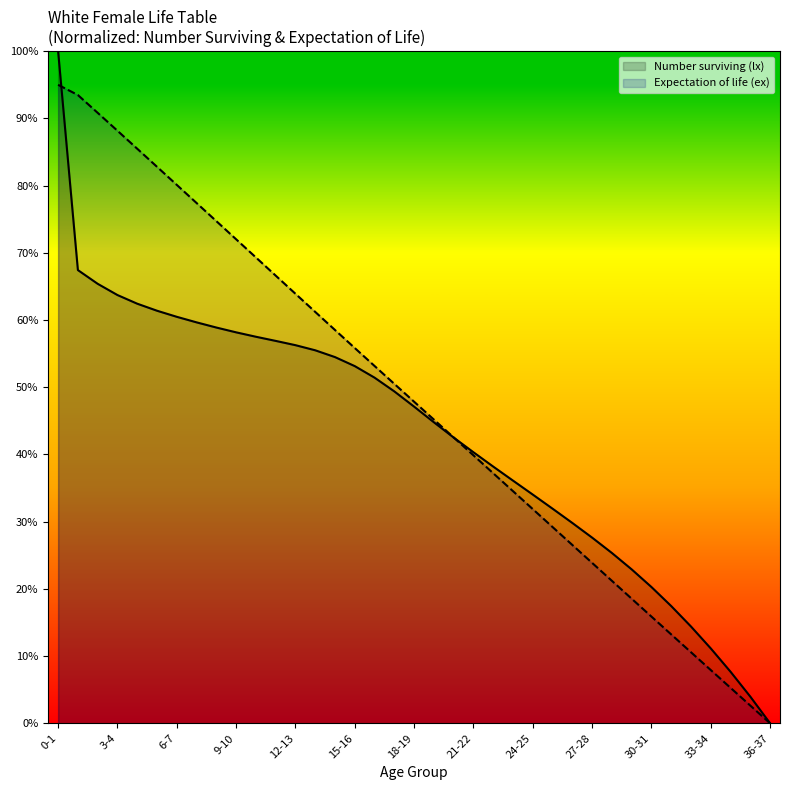

At which category is the sum across all series the highest?

0-1